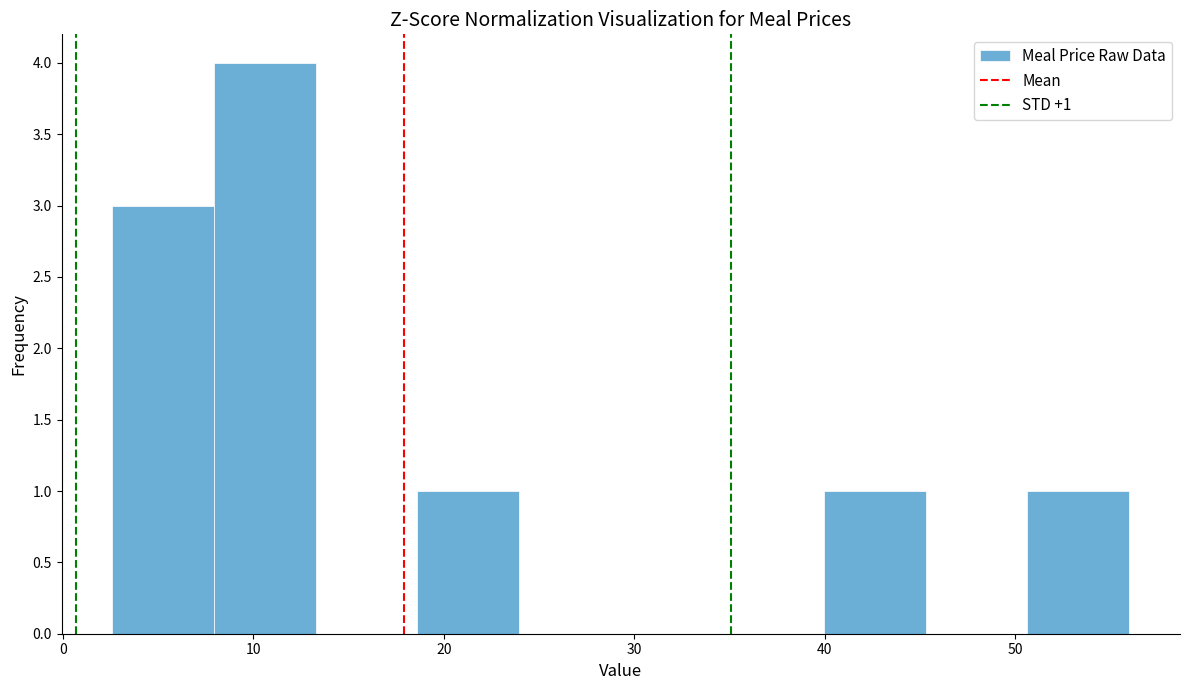

Which range on the x-axis has the tallest bar?

8 to 13